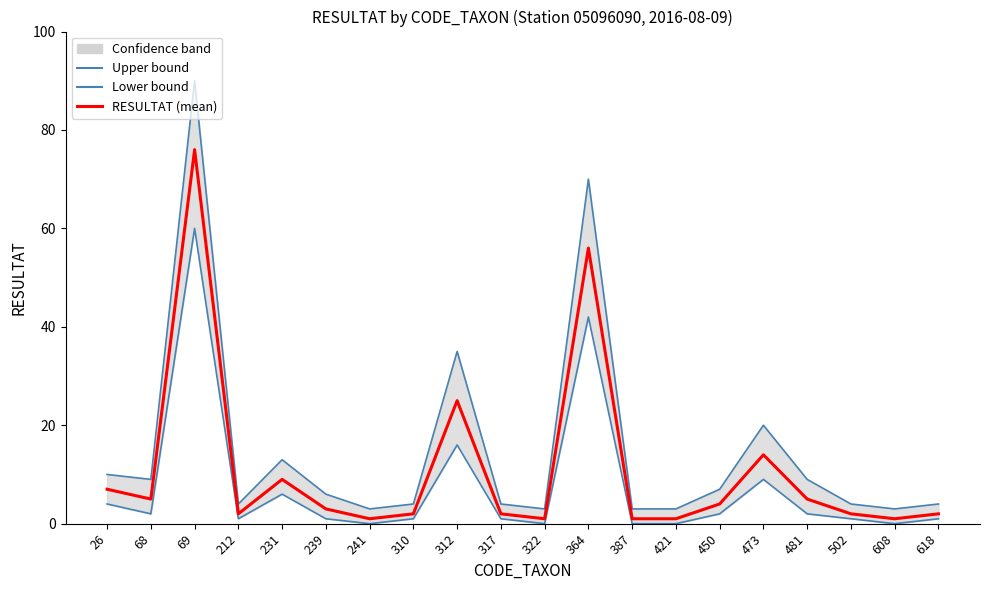

True or false: Lower bound and RESULTAT (mean) cross at least once.

False